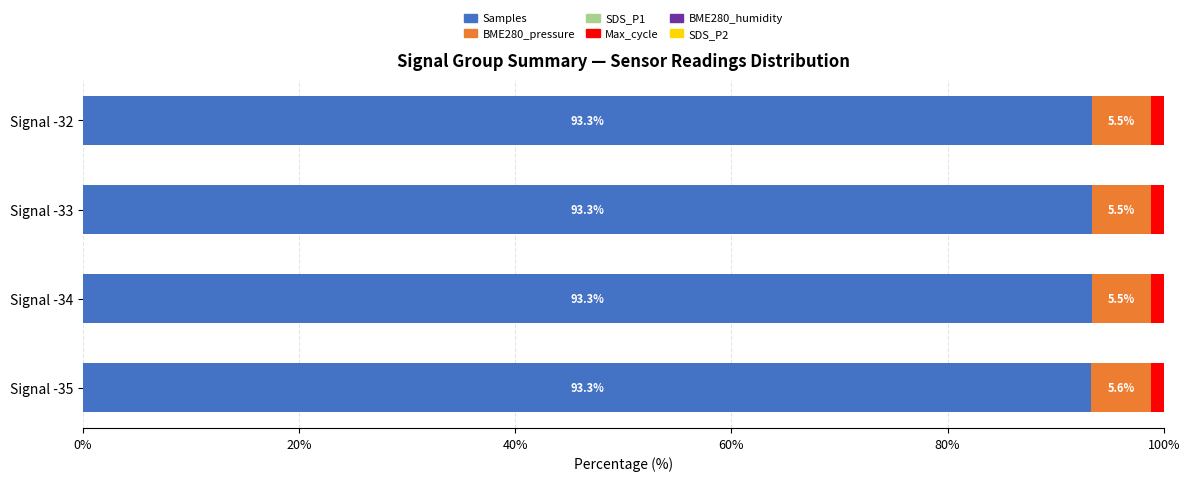

What is the maximum value for Samples?

93.3